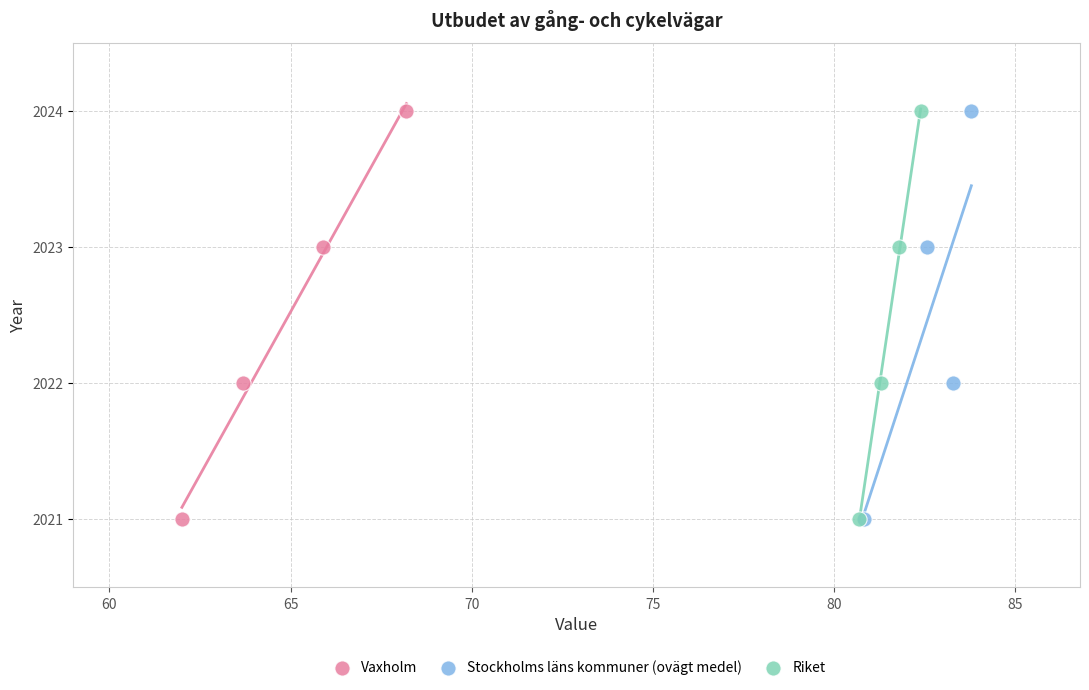

What are all the series names shown in the legend?

Vaxholm, Stockholms läns kommuner (ovägt medel), Riket